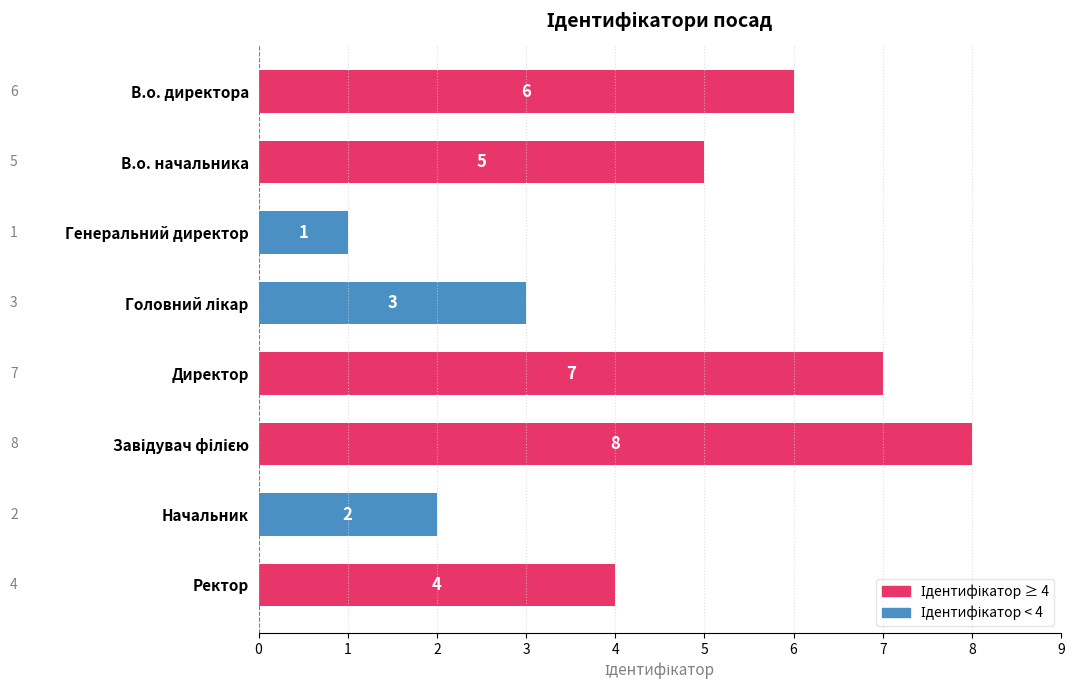

What is the ratio of the value at В.о. директора to the value at В.о. начальника?

1.2